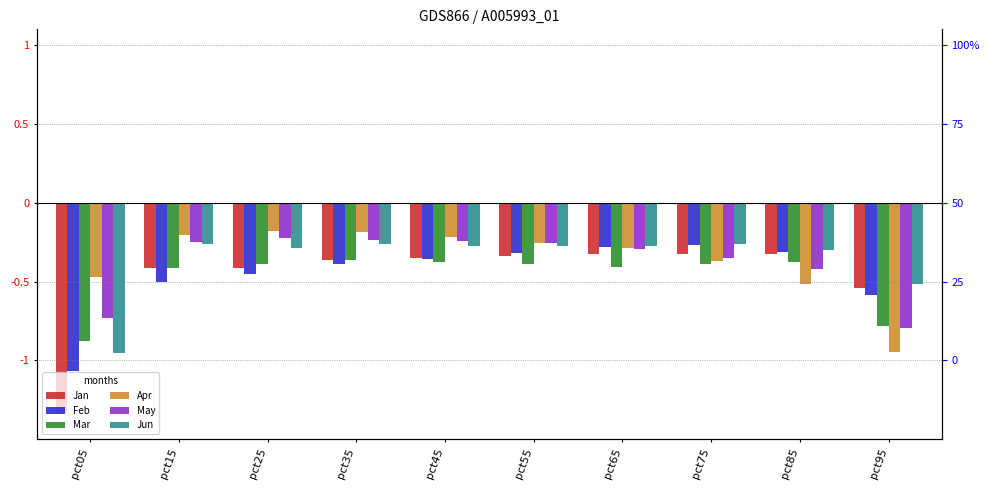

Is it true that Apr equals -0.3 at pct55?

True